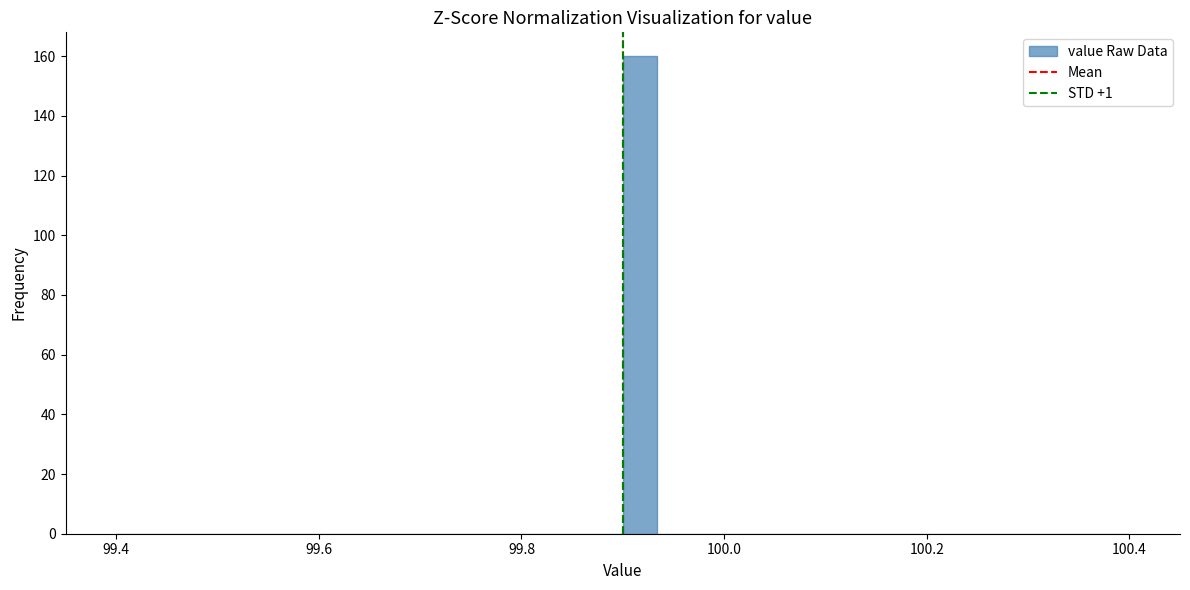

Read against the x-axis, roughly where is the centre of the tallest bar?

99.92